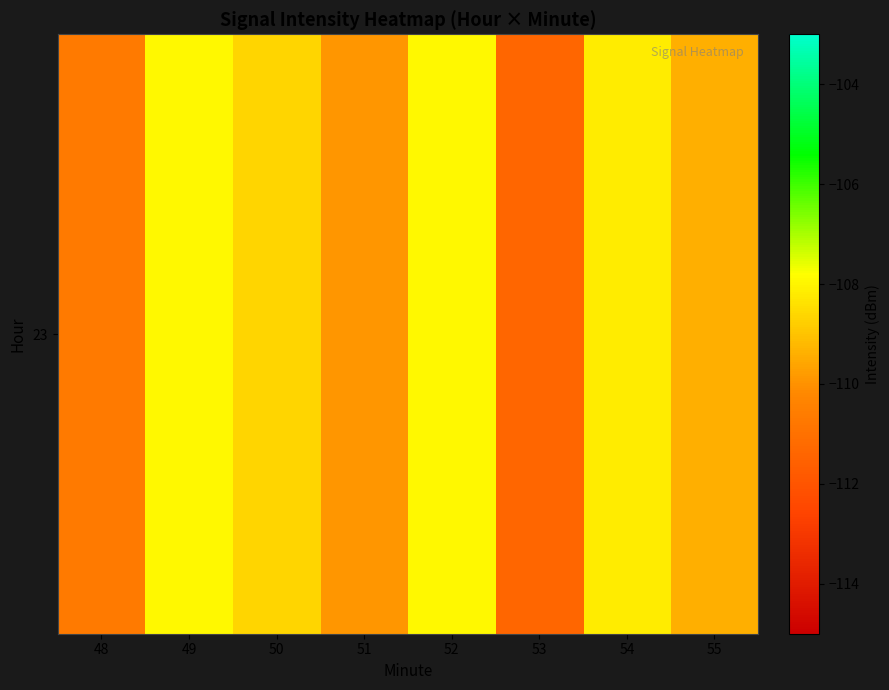

Rank the categories by value from highest to lowest.

52, 49, 54, 50, 55, 51, 48, 53